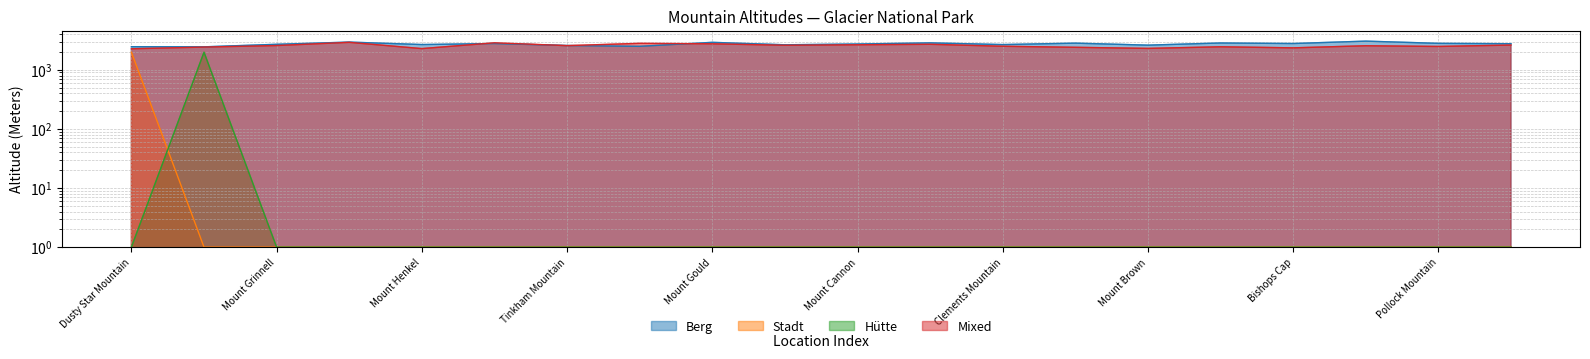

True or false: Berg and Hütte intersect in this chart.

False